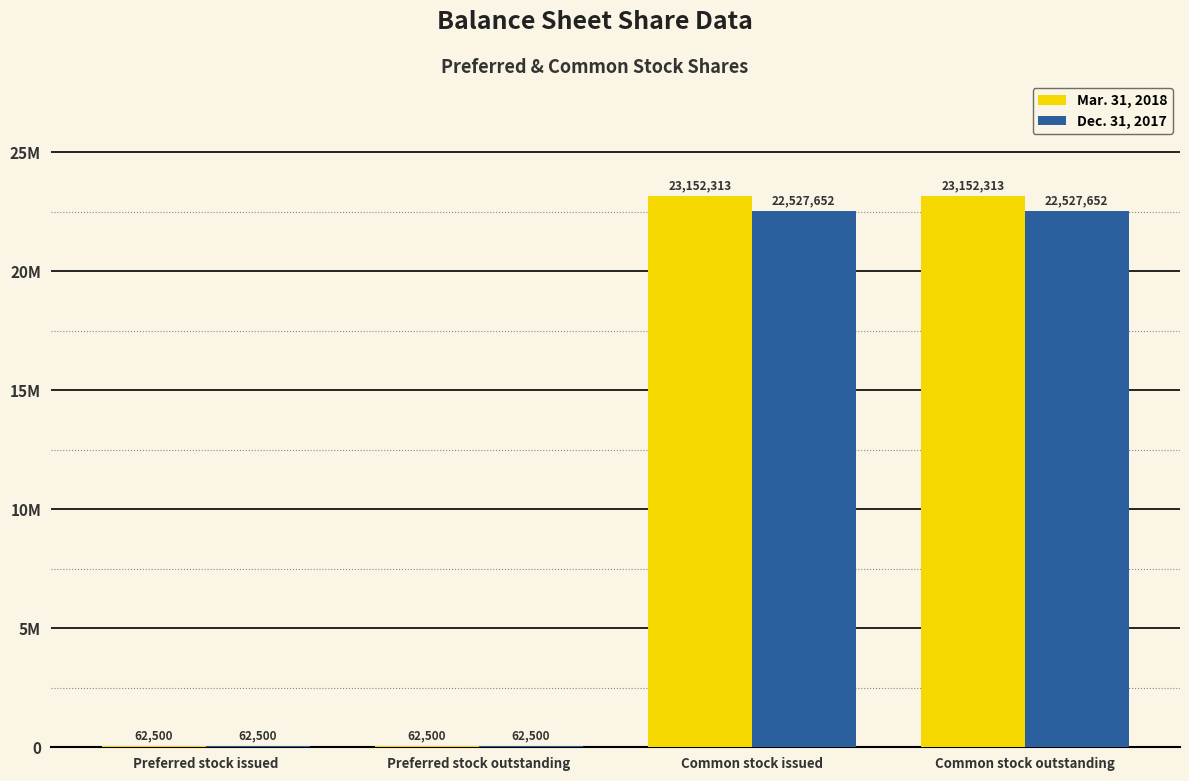

Does the chart contain stacked bars?

No